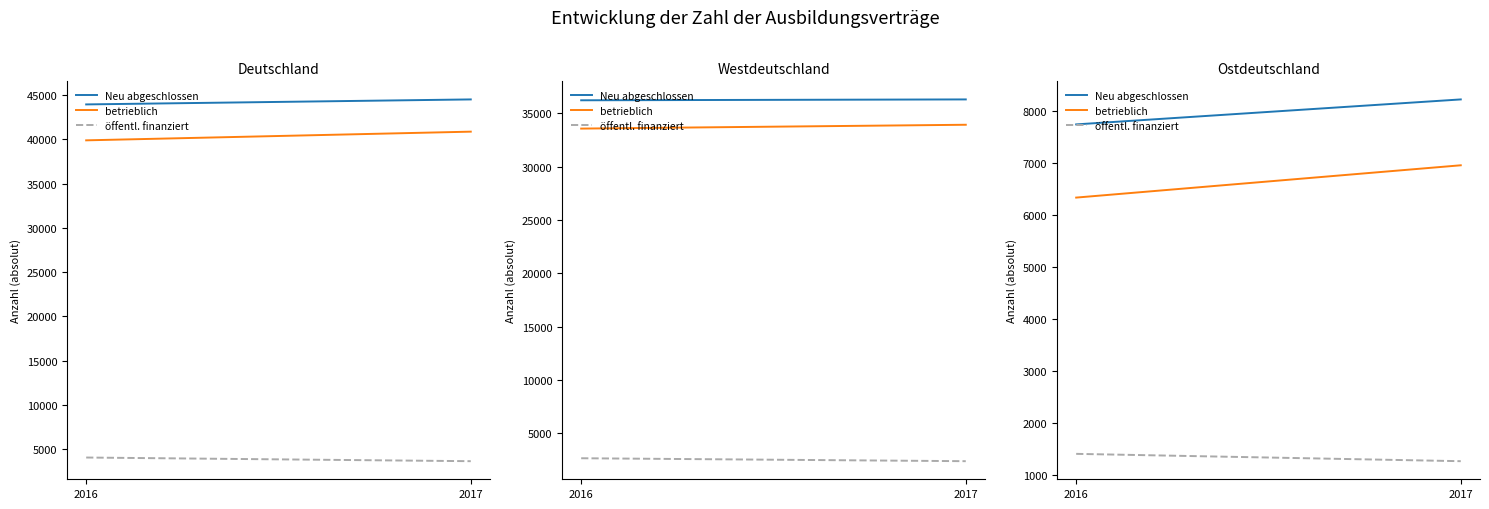

What is the maximum value shown in the chart?

8220